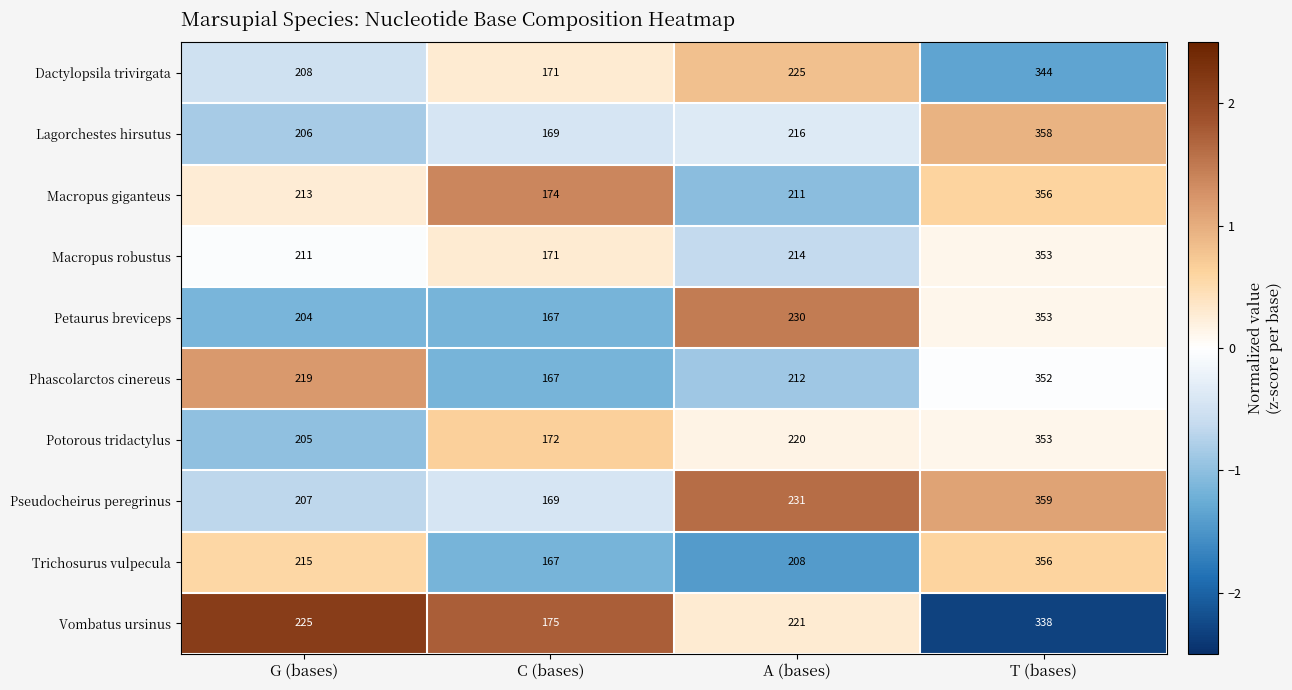

How many data points does each series have?

4